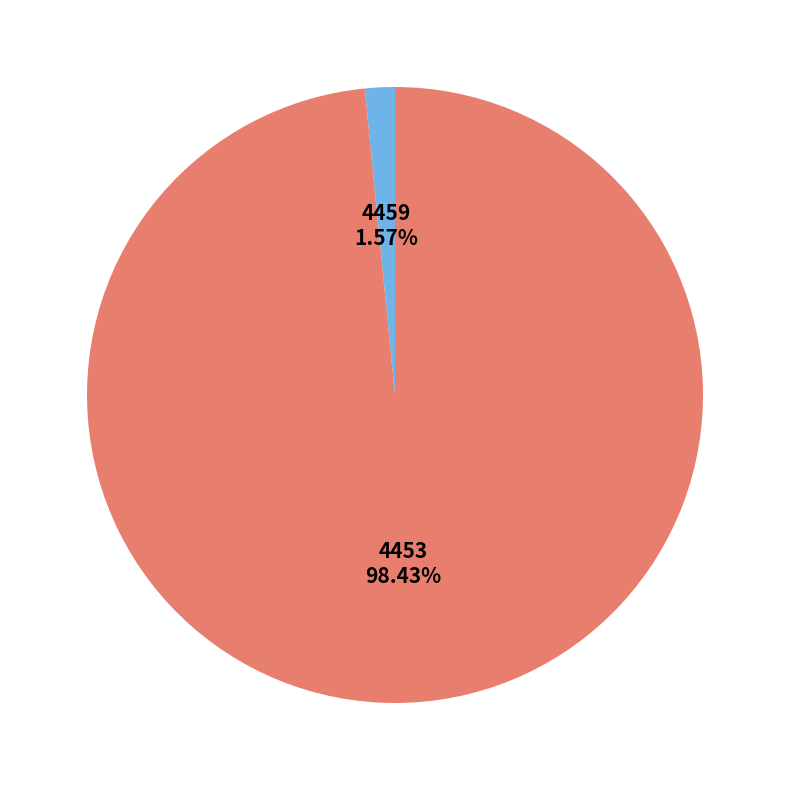

To the nearest percent, what is the difference between the 4459 and 4453 slice percentages?

97%